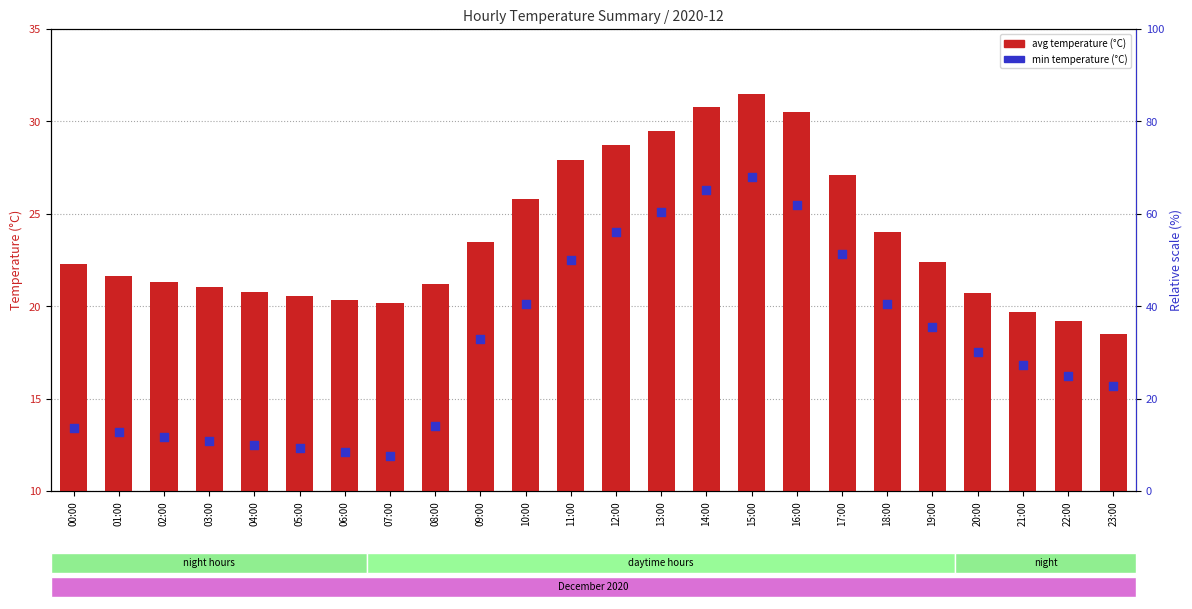

Which series contains the highest Y value?

avg temperature (°C)